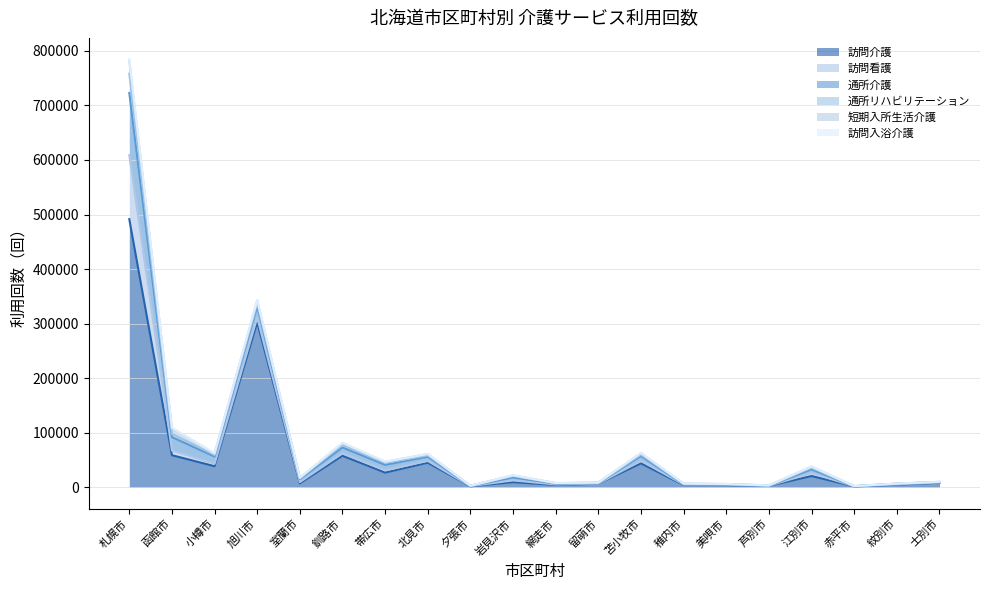

Which series ends up on top after the final intersection of 通所介護 and 訪問看護?

訪問看護